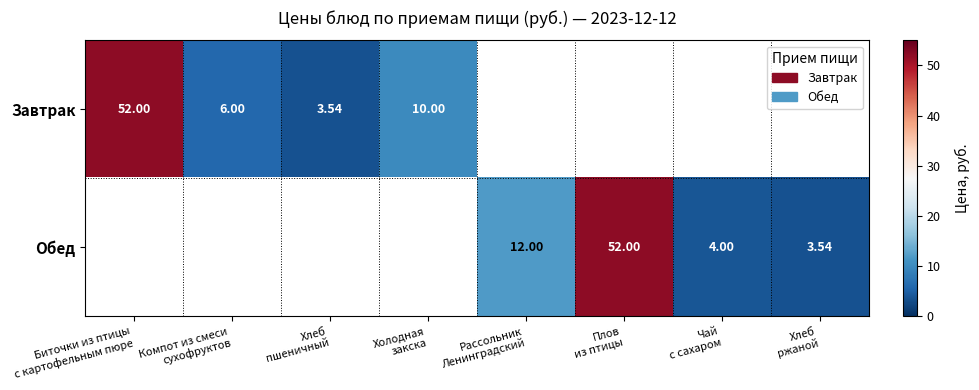

Which series has the largest range (max minus min)?

Завтрак